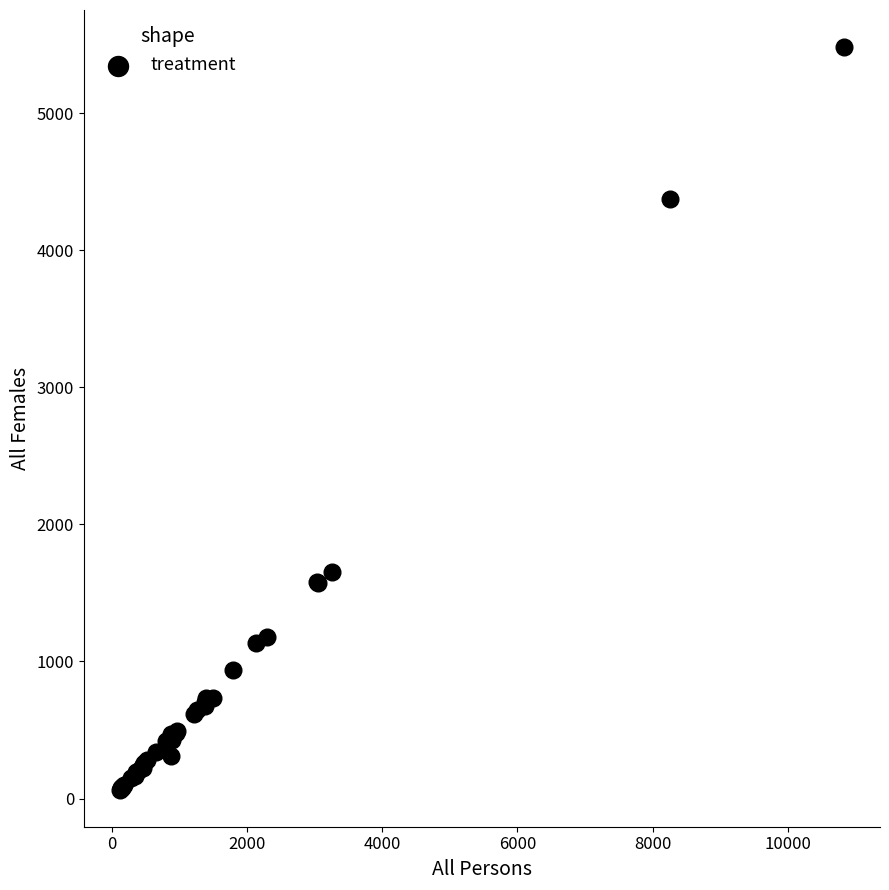

What Y value in the scatter plot is closest to 2773?

1653